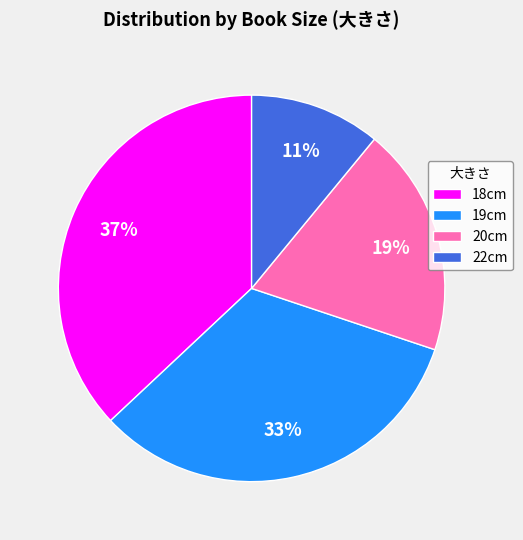

How many slices are in this pie chart?

4